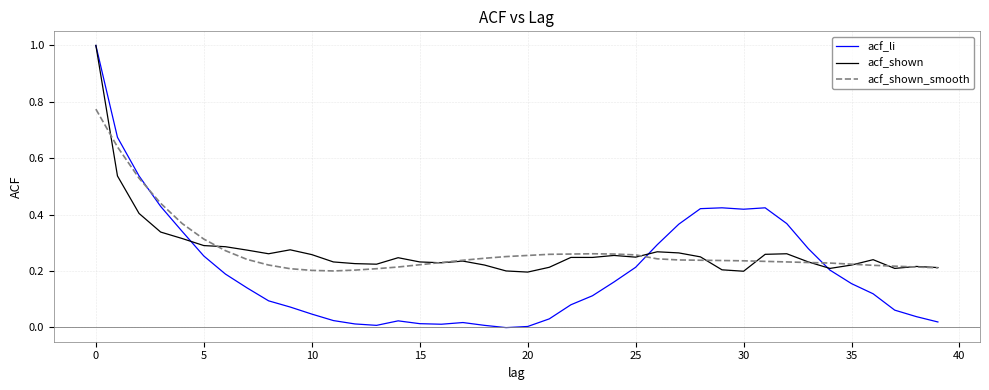

How many times do acf_li and acf_shown_smooth cross each other?

3